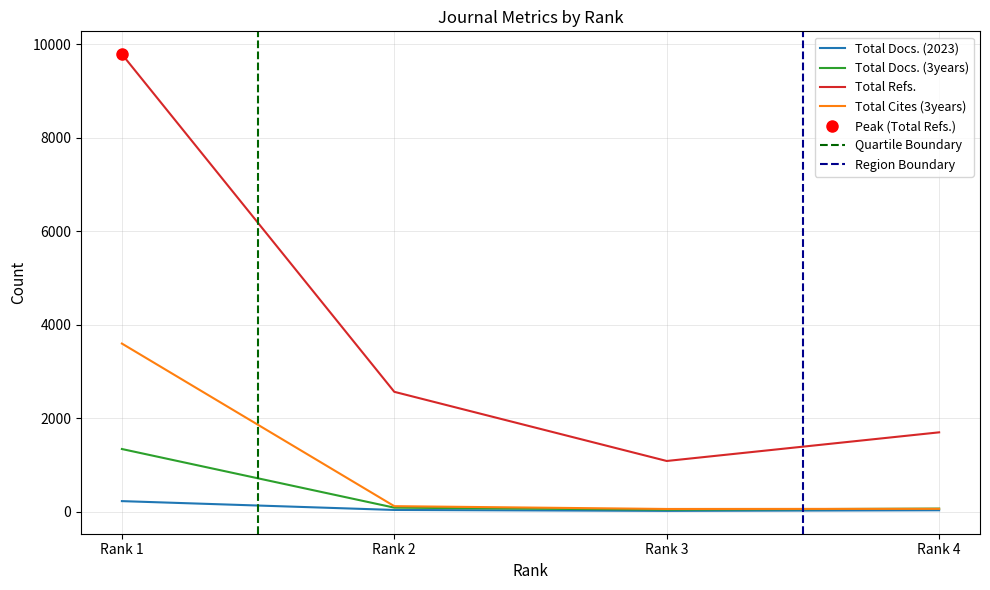

What is the difference between the highest and lowest values at Rank 4?

1668